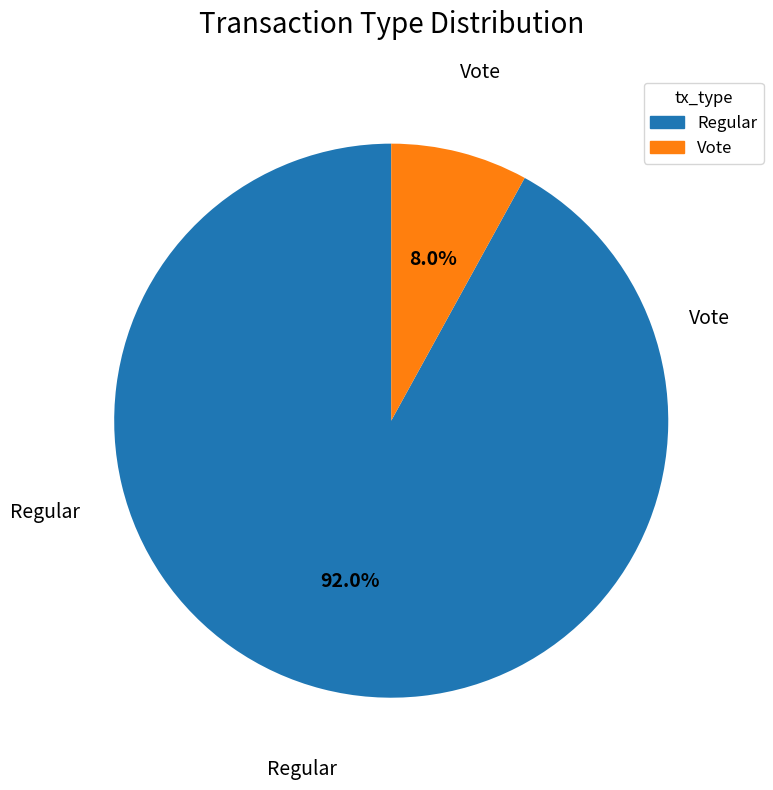

True or false: Vote accounts for 8% of the total.

True